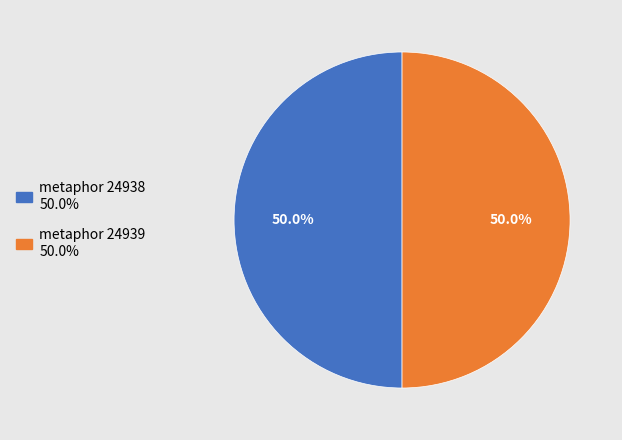

To the nearest percent, what is the average slice percentage?

50%